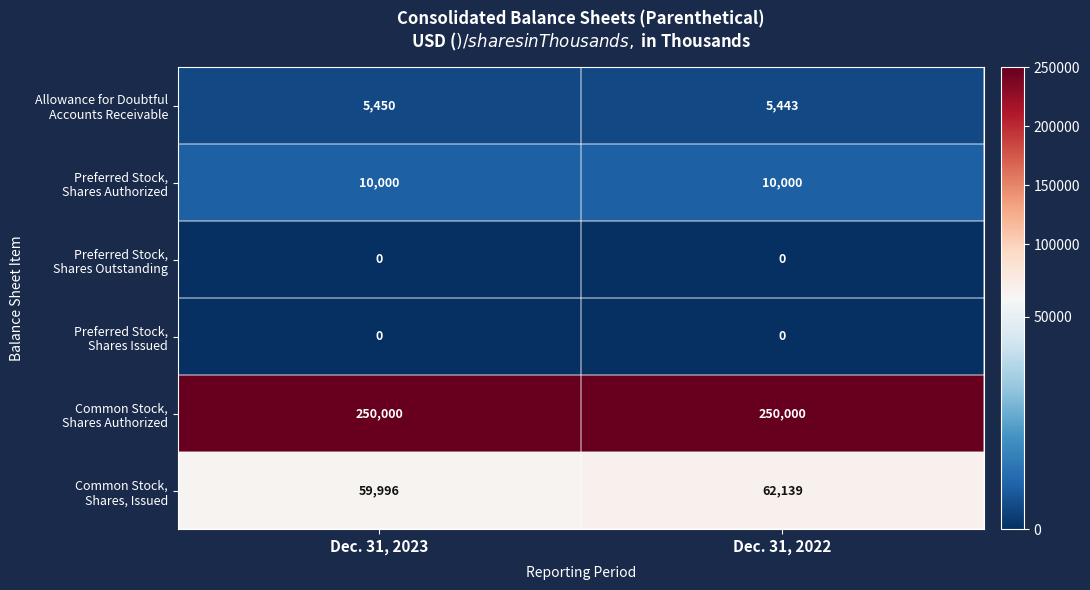

What is the difference between the highest and lowest values at Dec. 31, 2023?

250000